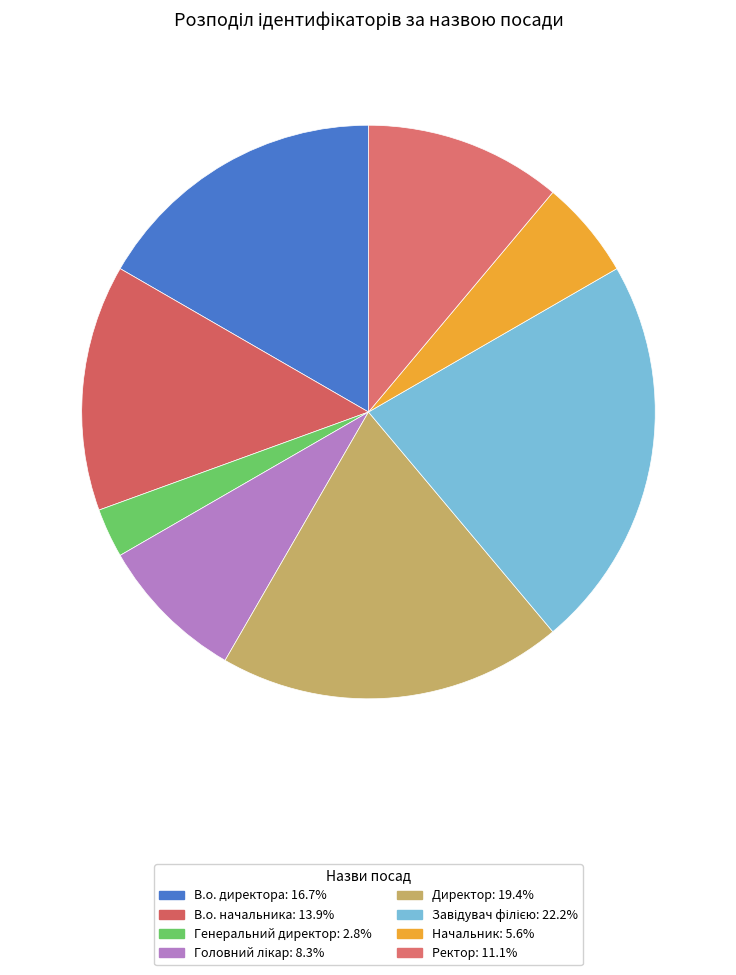

How many slices are in this pie chart?

8